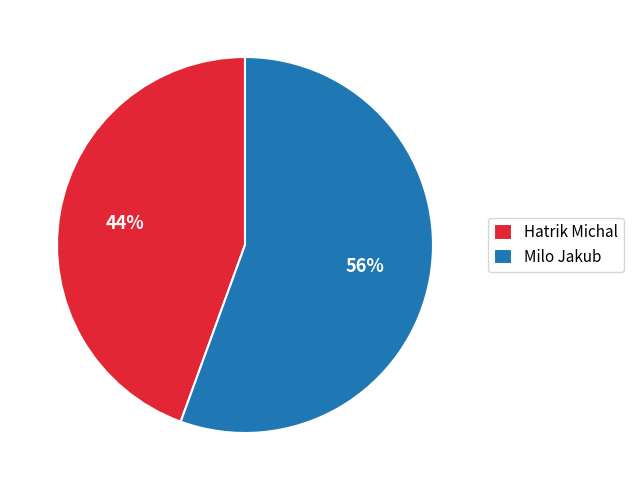

Does any single category account for the majority?

Yes